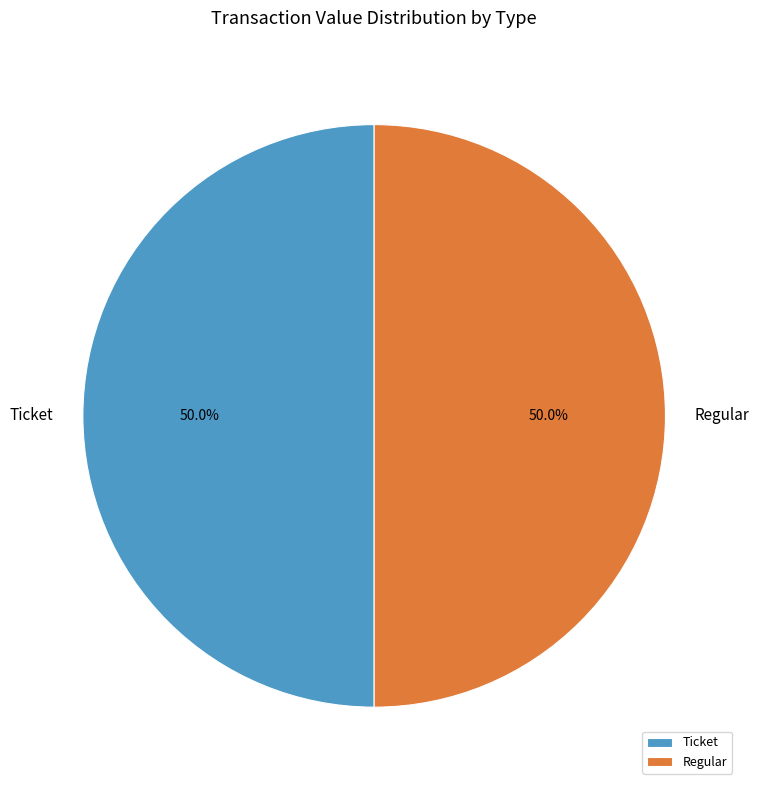

What is the ratio of the value at Regular to the value at Ticket?

1.0